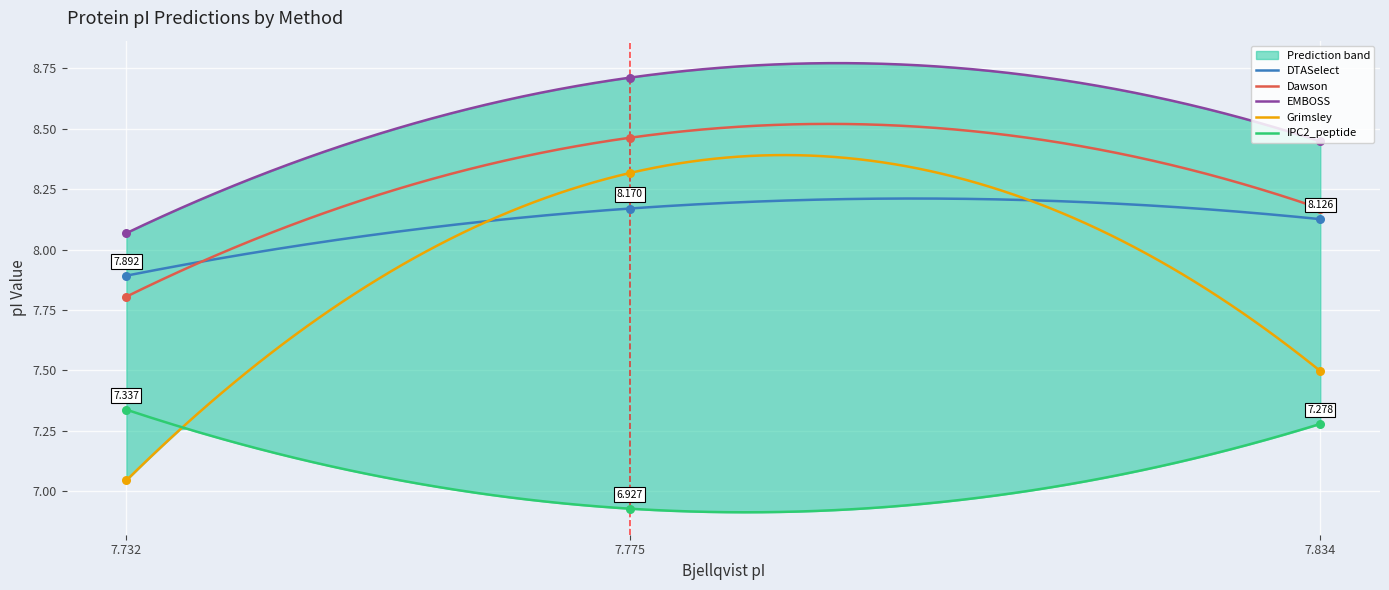

Which series has the largest total across all categories?

EMBOSS